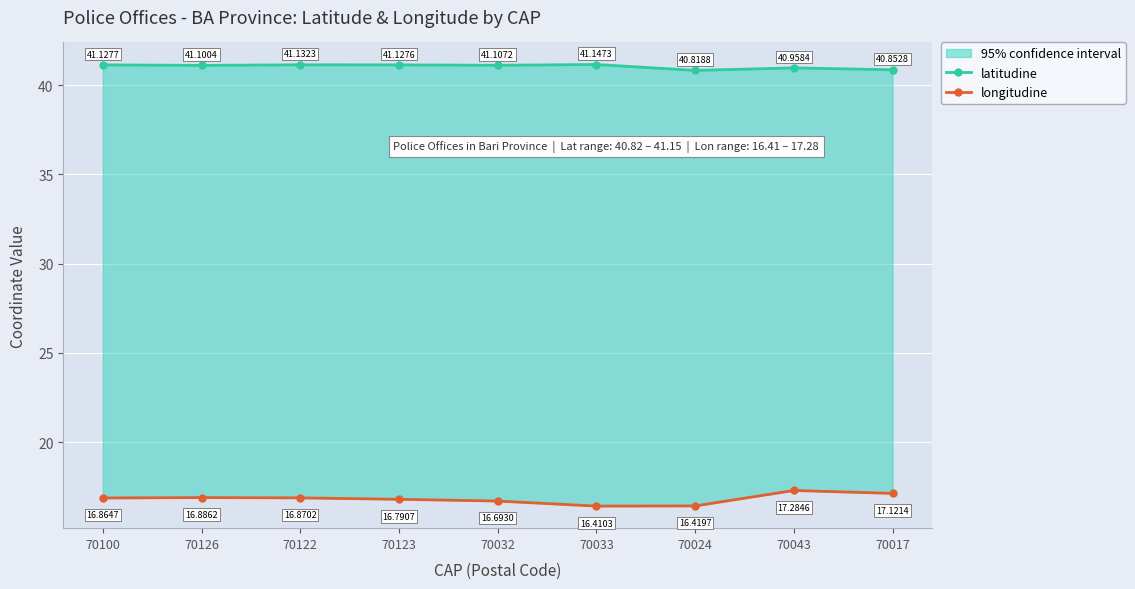

Which has a higher value, 70123 or 70043?

70123